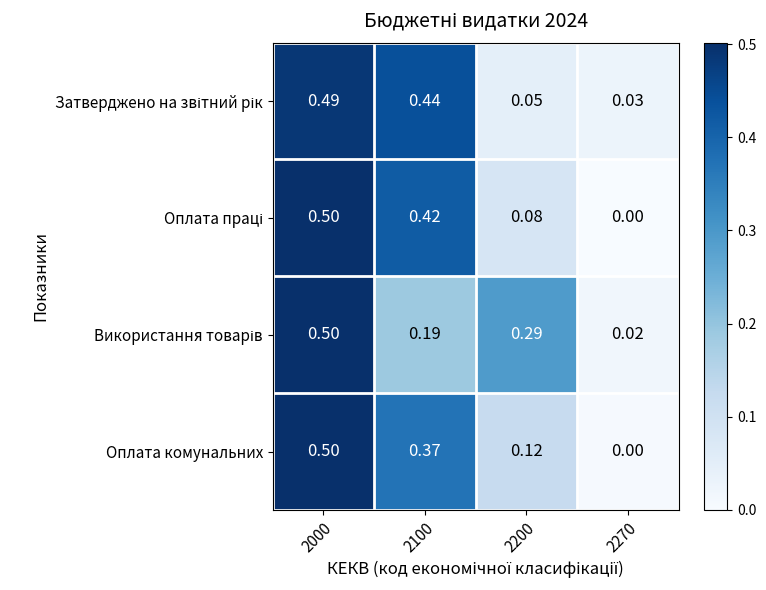

How many values in Оплата комунальних are above zero?

3